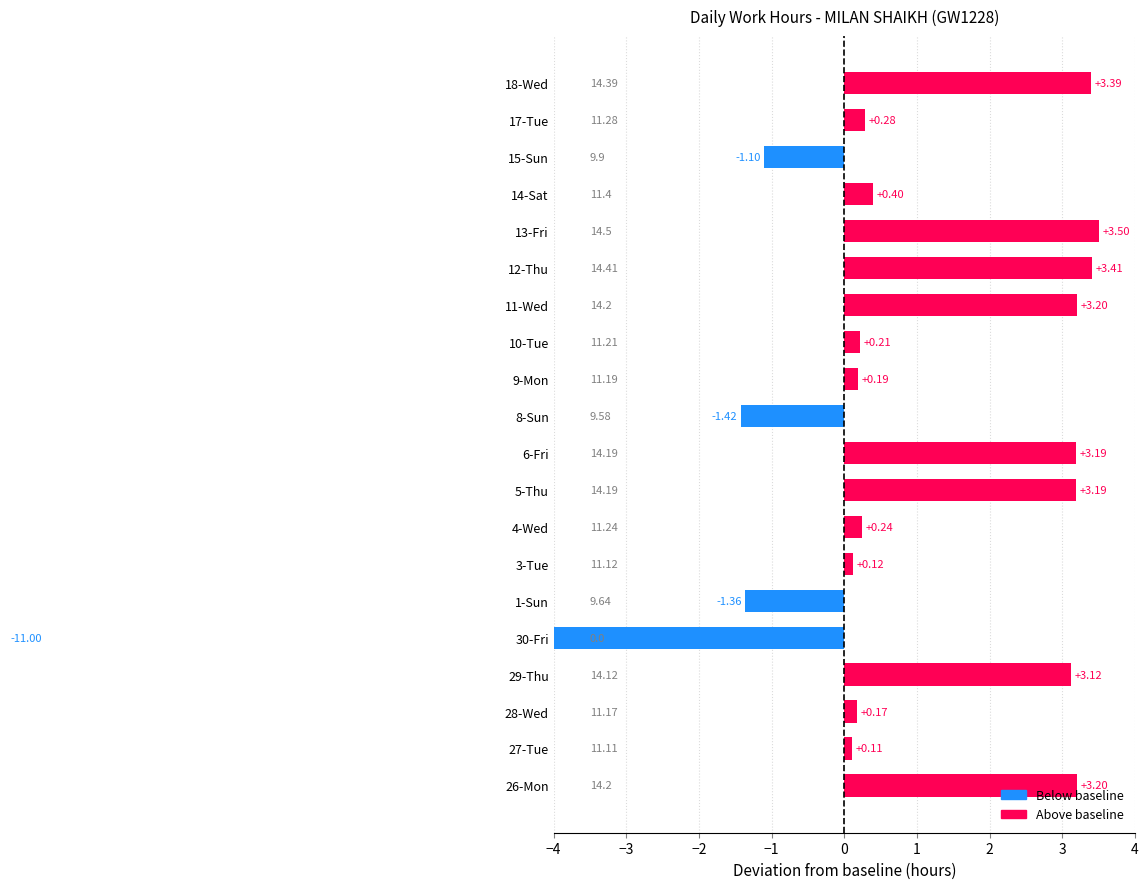

Which has a higher value, 8-Sun or 12-Thu?

12-Thu